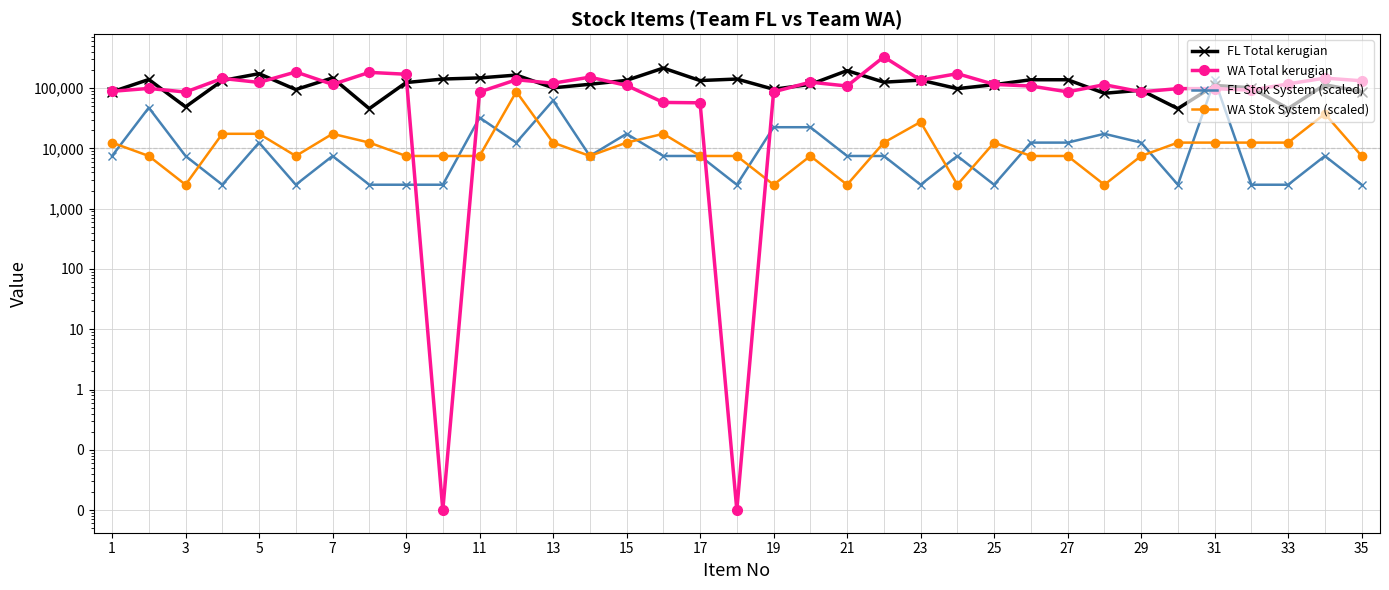

Which series contains the highest Y value?

WA Total kerugian